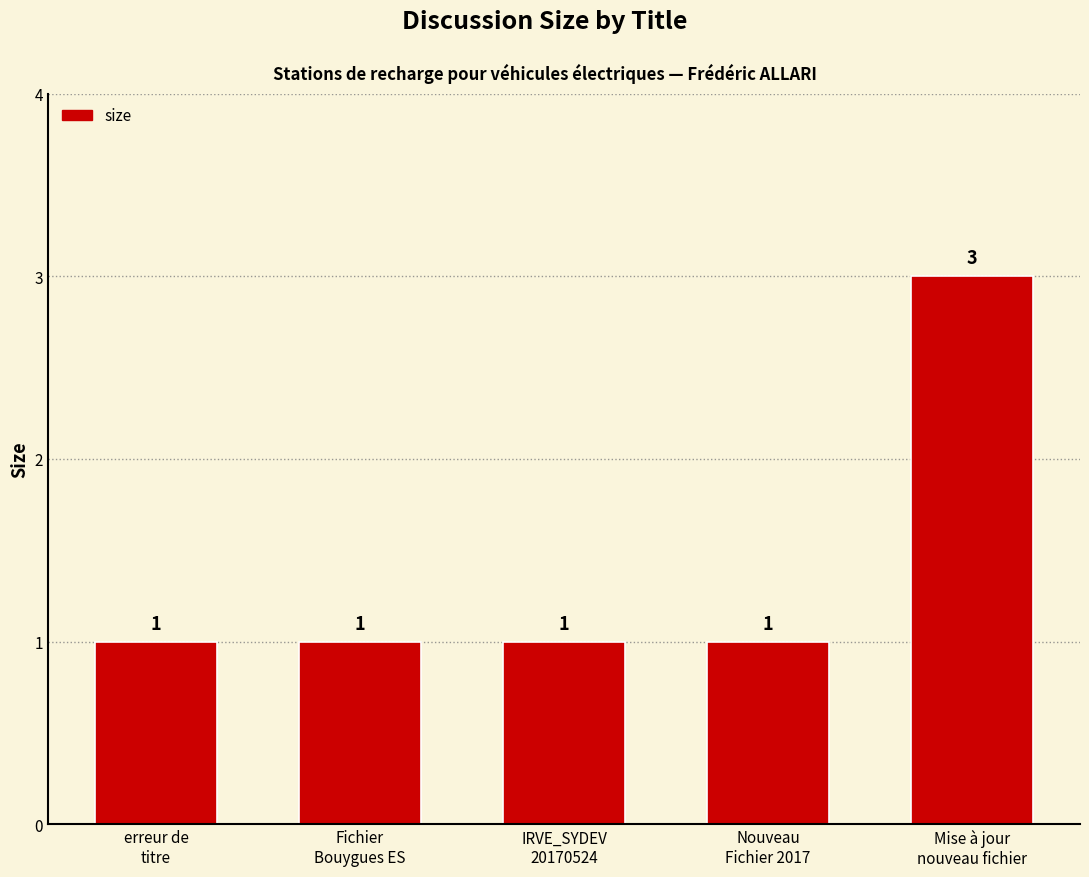

Read the value at Fichier
Bouygues ES.

1